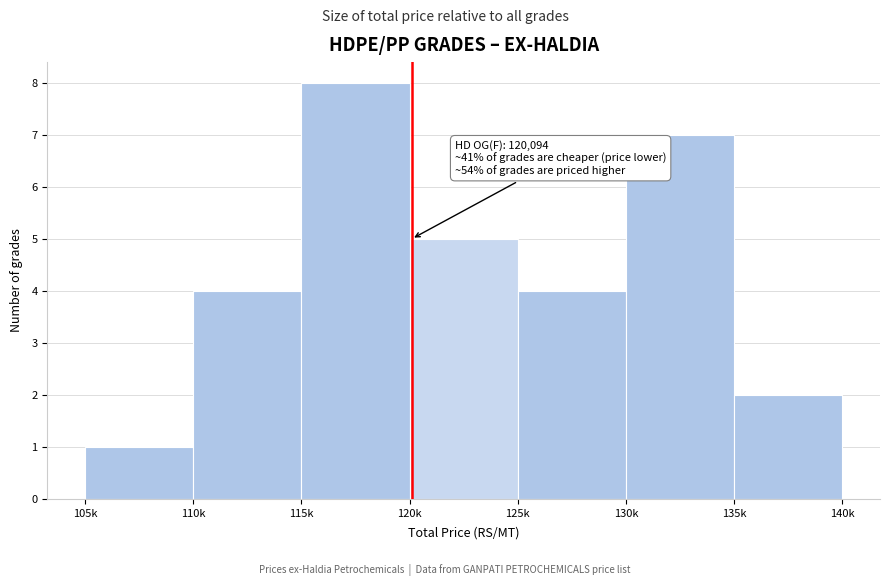

Reading left to right, what are all the values shown in this chart?

1	4	8	5	4	7	2